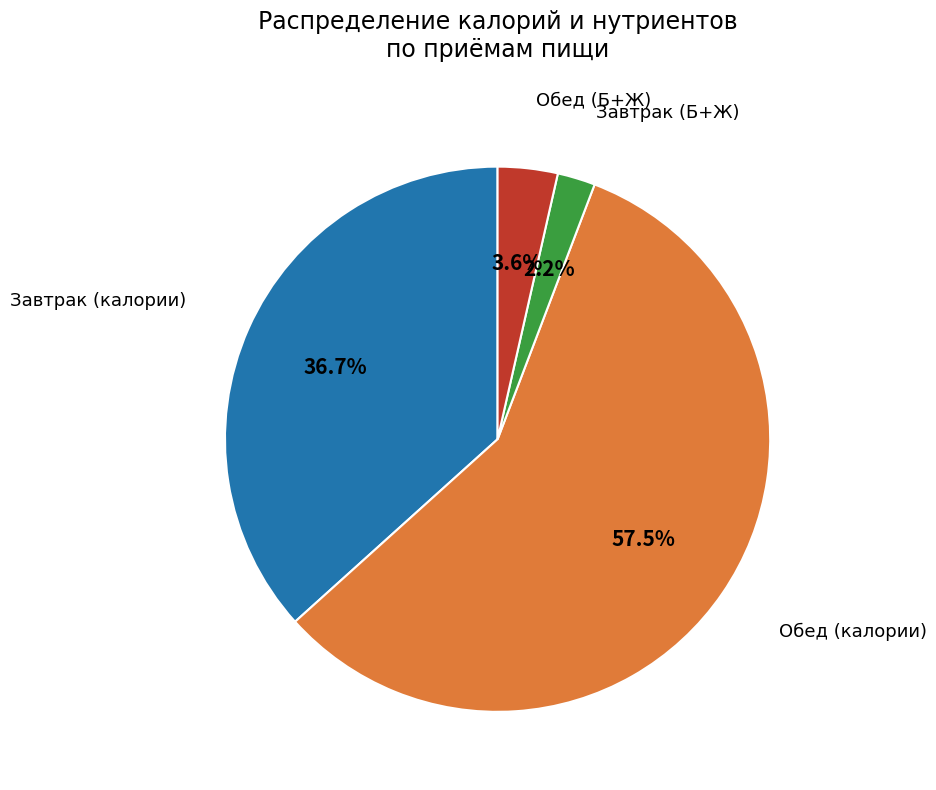

How many segments does this pie chart have?

4